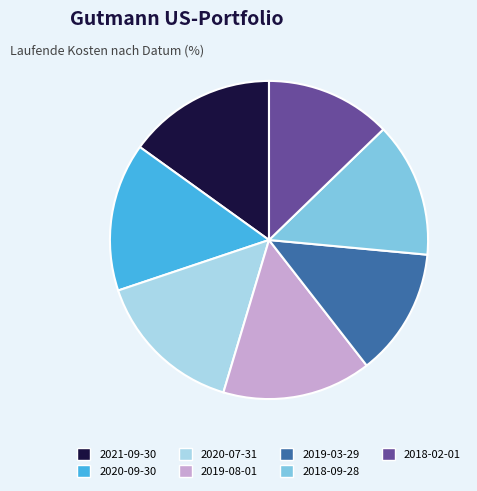

Is the sum of 2021-09-30 and 2020-07-31 greater than half?

No